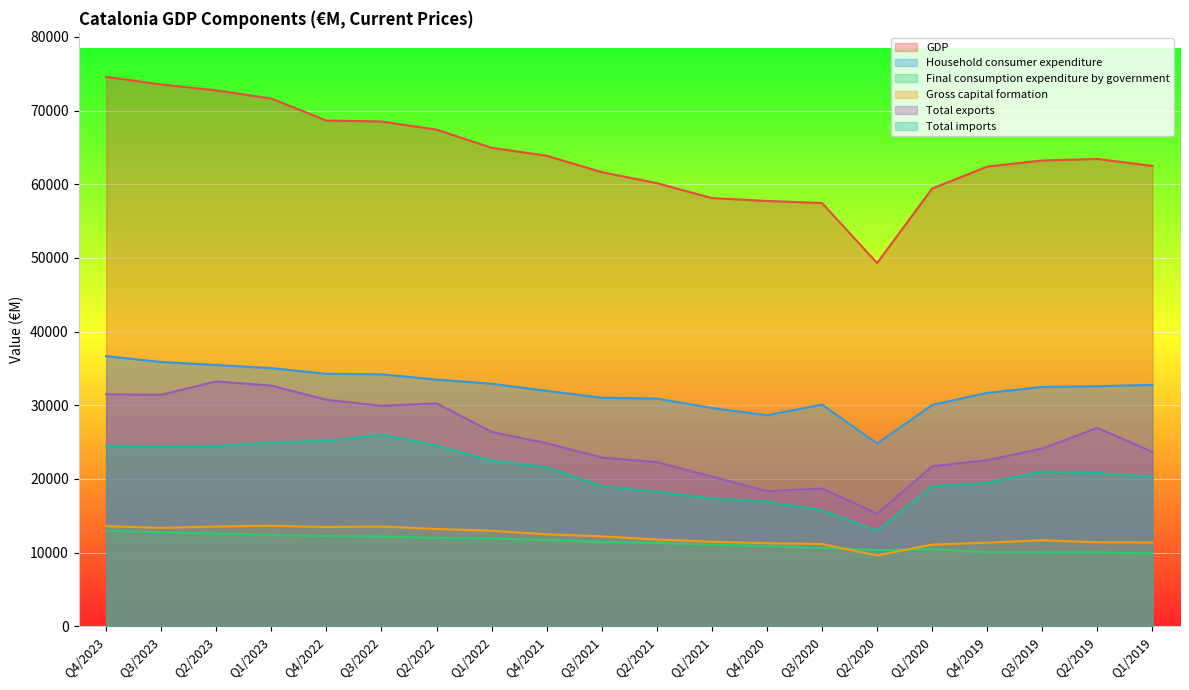

True or false: GDP and Gross capital formation intersect in this chart.

False